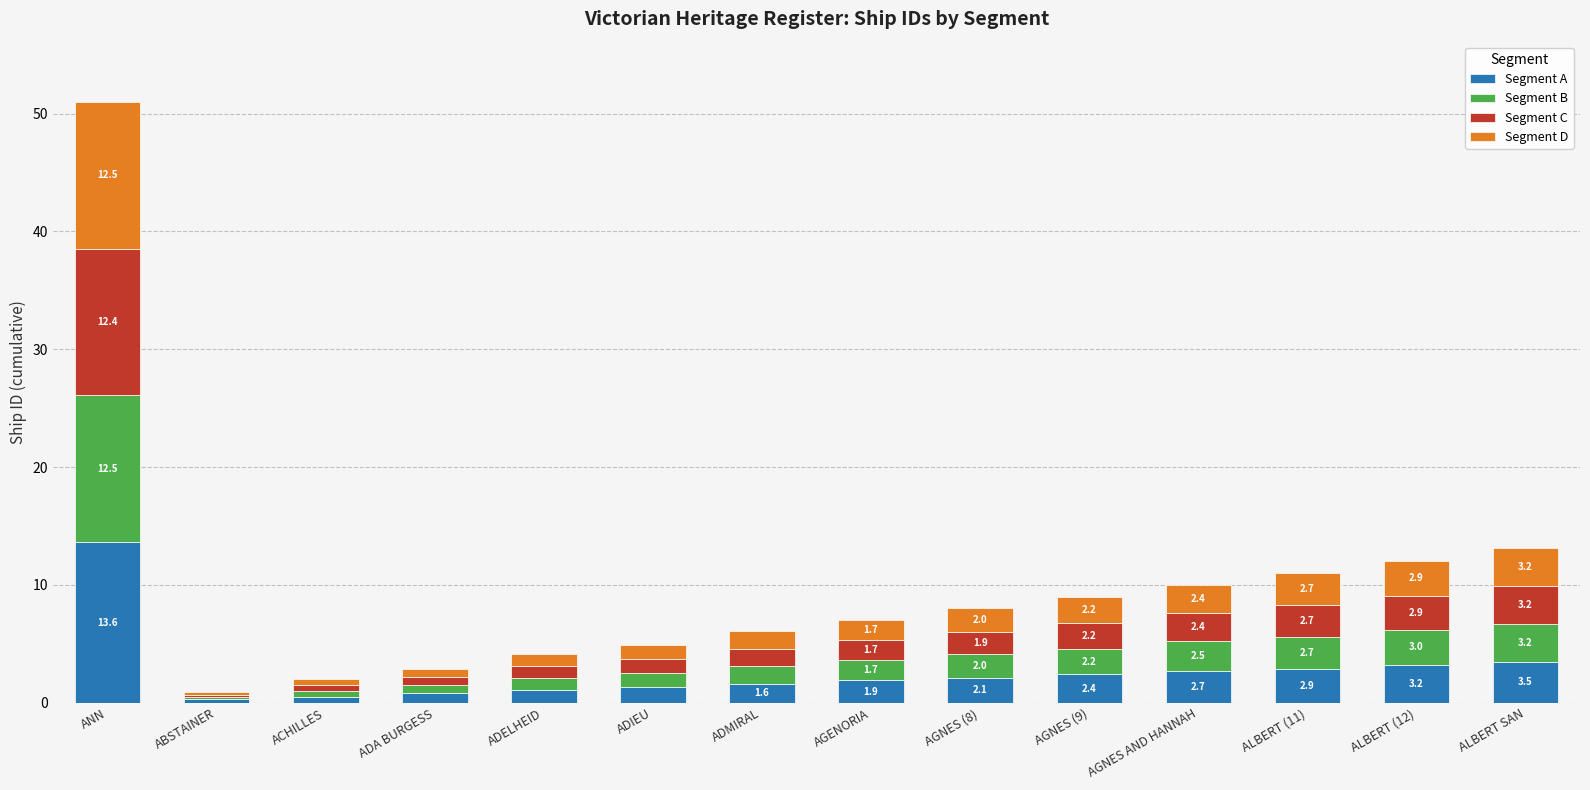

What is the total value across all series at AGENORIA?

7.0